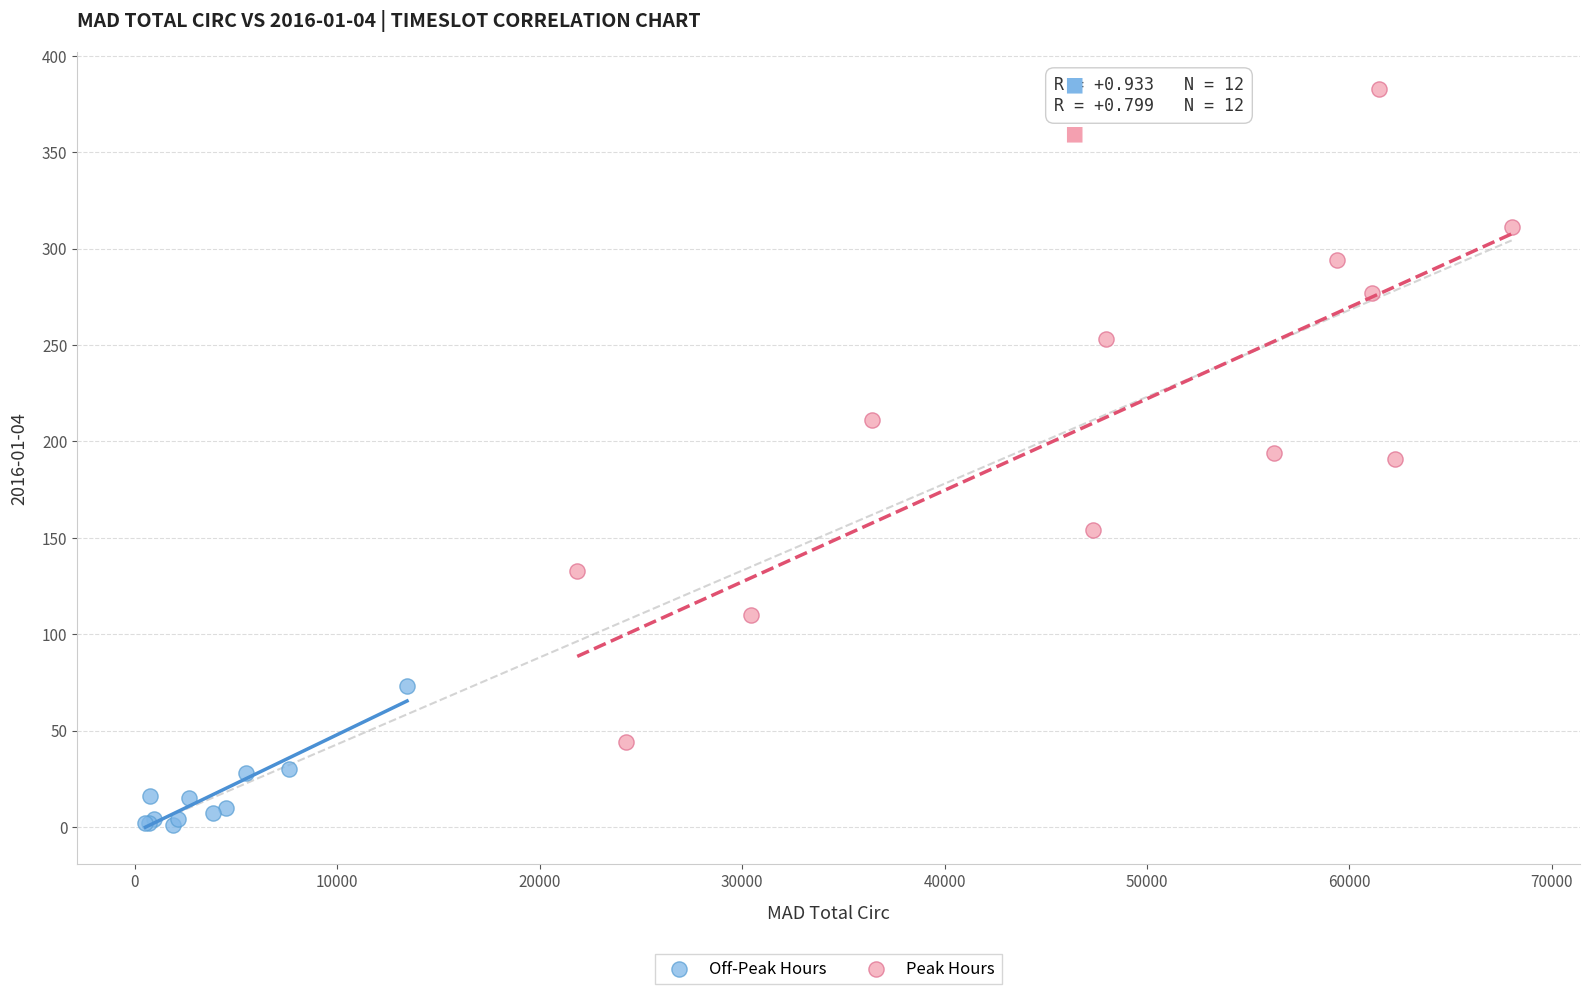

Which series contains the lowest Y value?

Off-Peak Hours